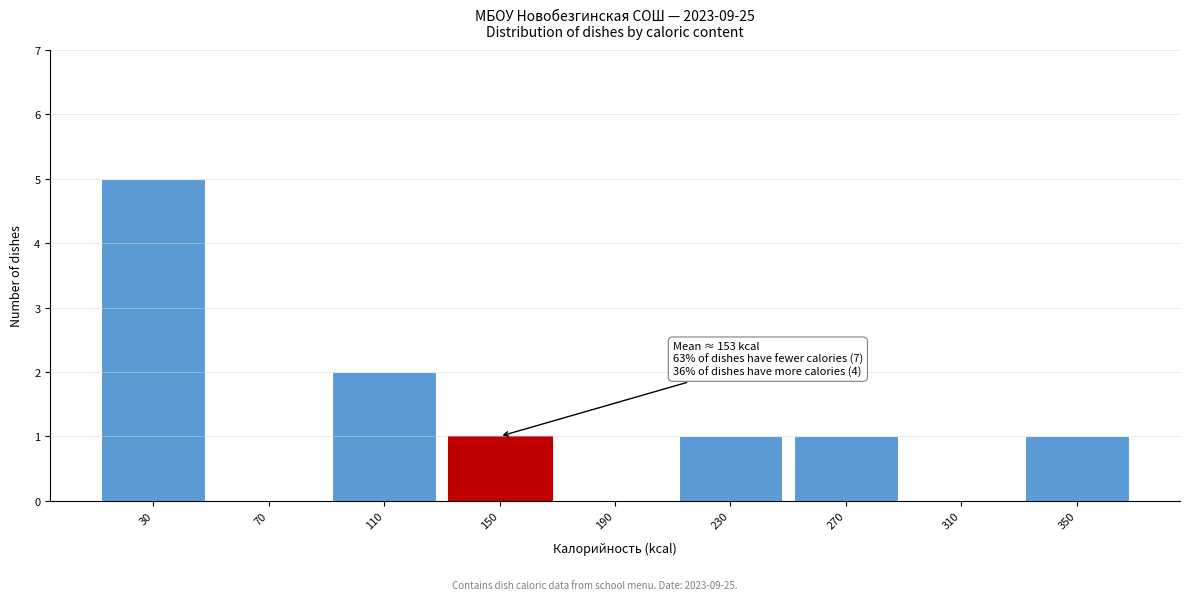

Reading left to right, extract all data points from this chart.

30=5	70=0	110=2	150=1	190=0	230=1	270=1	310=0	350=1